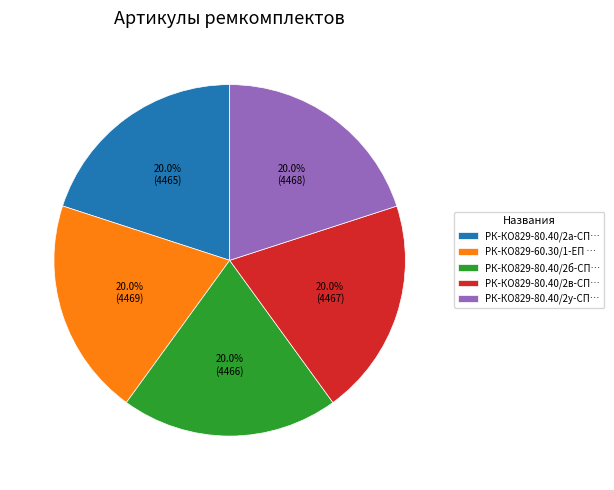

What is the total percentage of РК-КО829-80.40/2в-СП… and РК-КО829-60.30/1-ЕП …?

40.0%